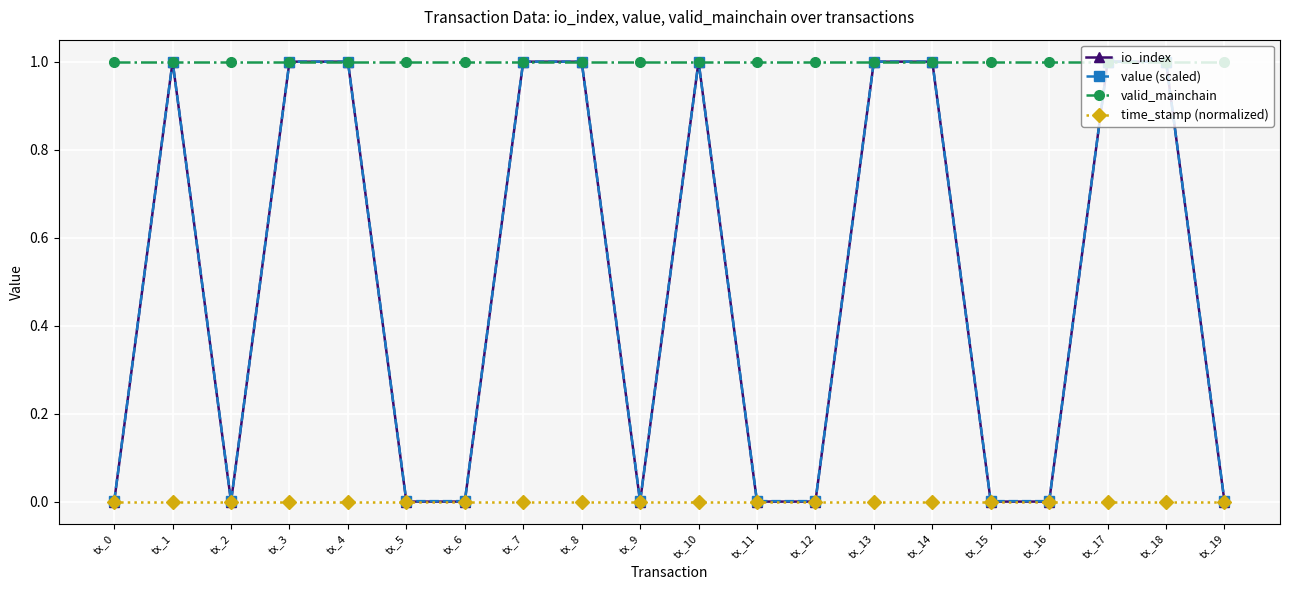

What is the maximum value shown in the chart?

1.0